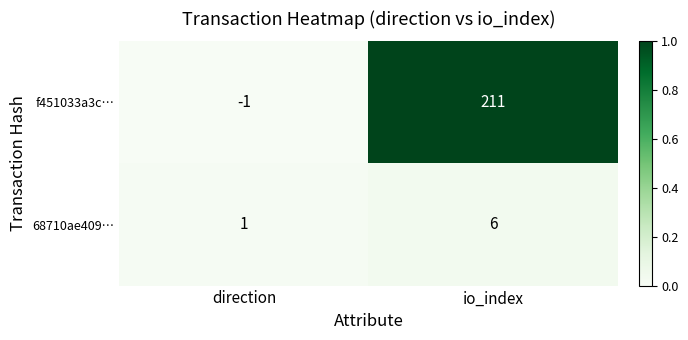

Reading left to right, what are all the values shown in this chart?

f451033a3c…: direction=-1	io_index=211
68710ae409…: direction=1	io_index=6